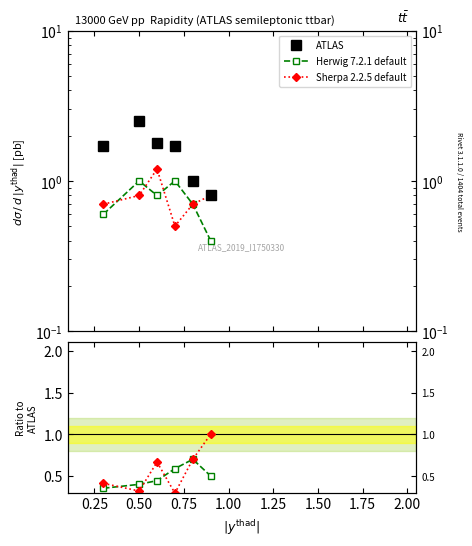

What is the minimum value shown in the chart?

0.3